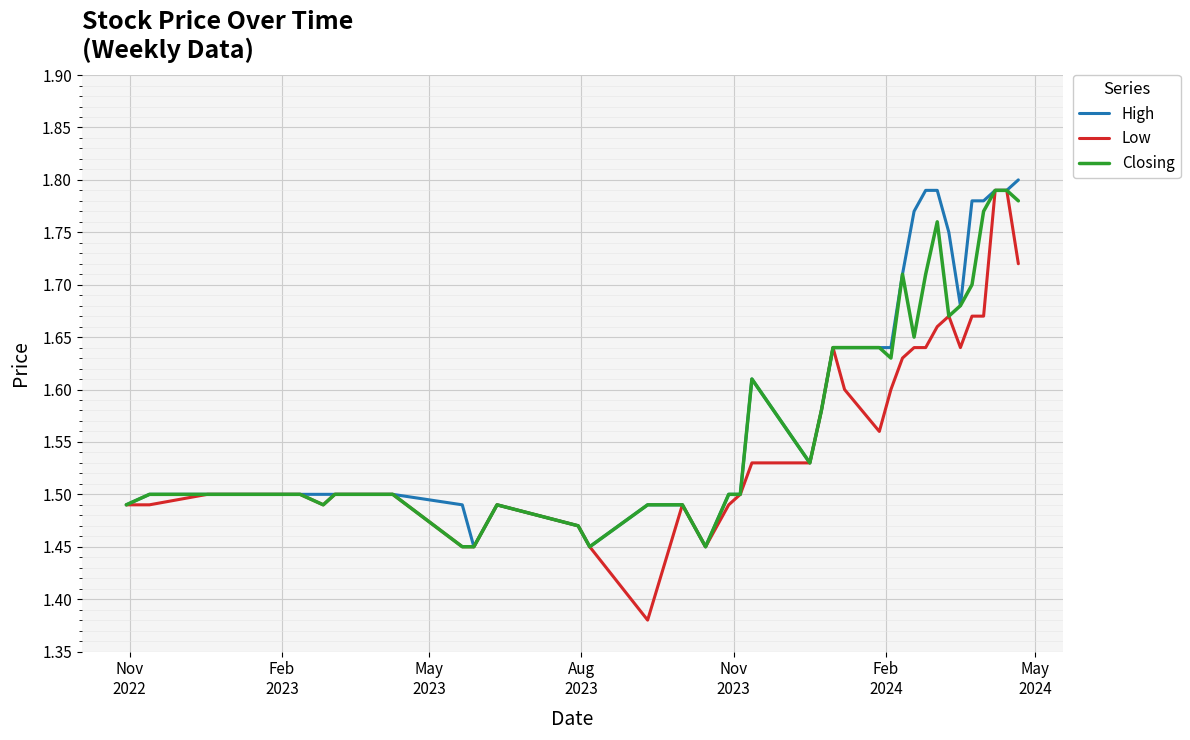

What are all the series names shown in the legend?

High, Low, Closing